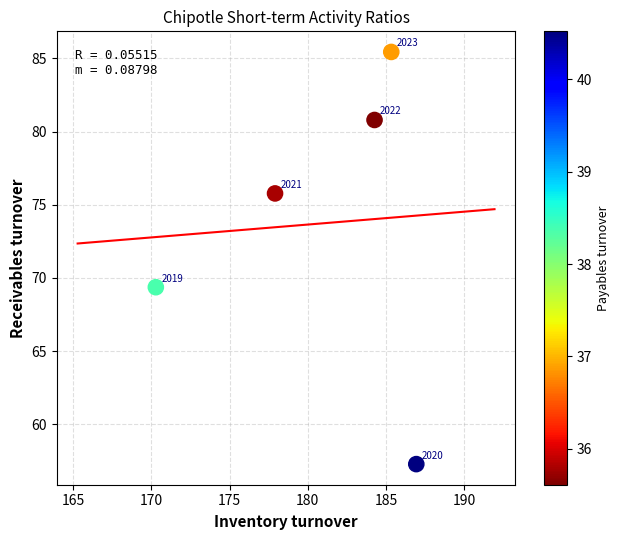

What Y value in the scatter plot is closest to 71?

69.4